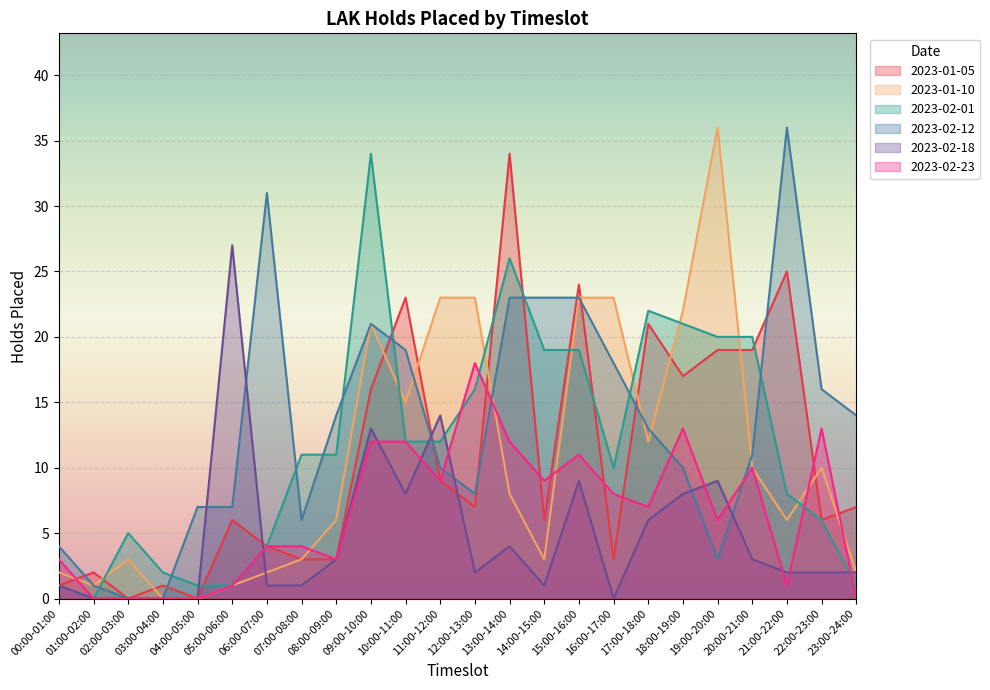

Reading right to left, extract all data points from this chart.

2023-01-05: 7	6	25	19	19	17	21	3	24	6	34	7	9	23	16	3	3	4	6	0	1	0	2	1
2023-01-10: 2	10	6	10	36	22	12	23	23	3	8	23	23	15	21	6	3	2	1	0	0	3	1	2
2023-02-01: 1	6	8	20	20	21	22	10	19	19	26	16	12	12	34	11	11	4	1	1	2	5	0	1
2023-02-12: 14	16	36	11	3	10	13	18	23	23	23	8	10	19	21	14	6	31	7	7	0	0	1	4
2023-02-18: 2	2	2	3	9	8	6	0	9	1	4	2	14	8	13	3	1	1	27	0	0	0	0	1
2023-02-23: 0	13	1	10	6	13	7	8	11	9	12	18	9	12	12	3	4	4	1	0	0	0	0	3